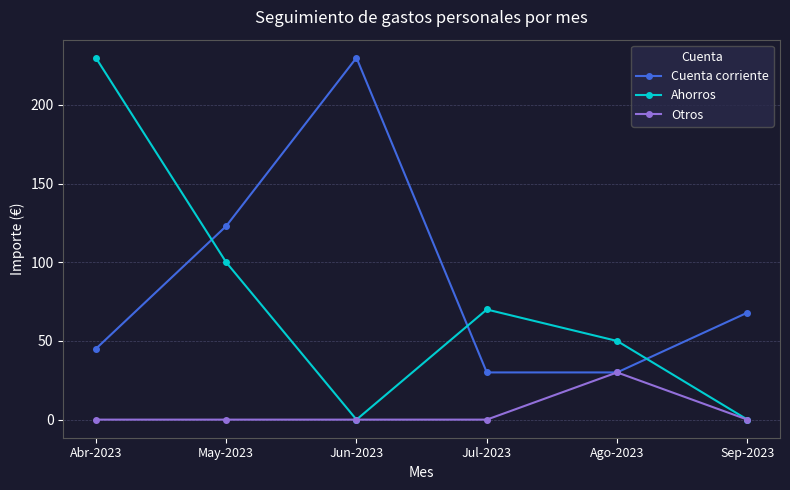

What is the average value of the Ahorros series?

75